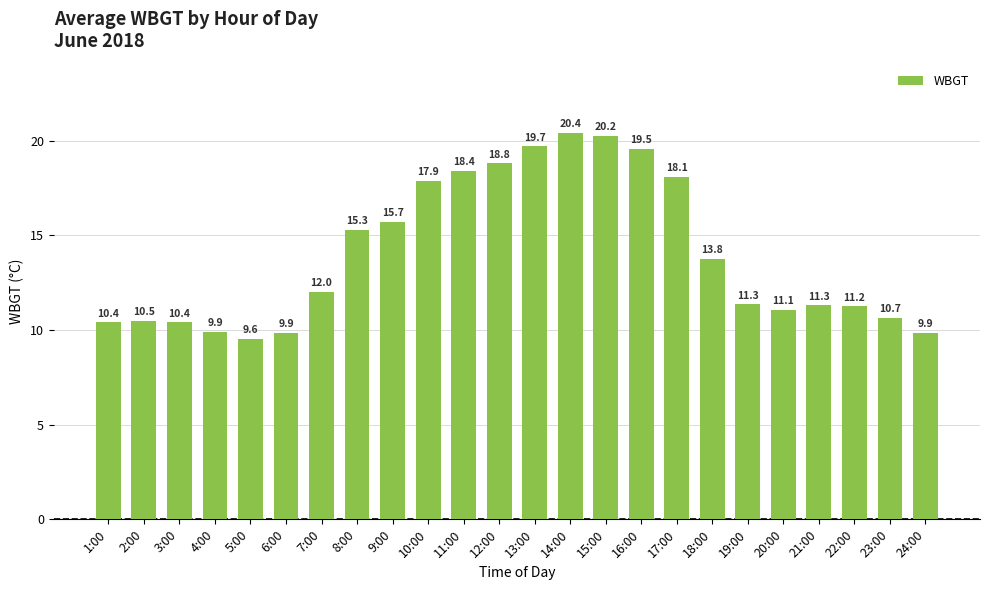

At which label is the value closest to 14?

18:00